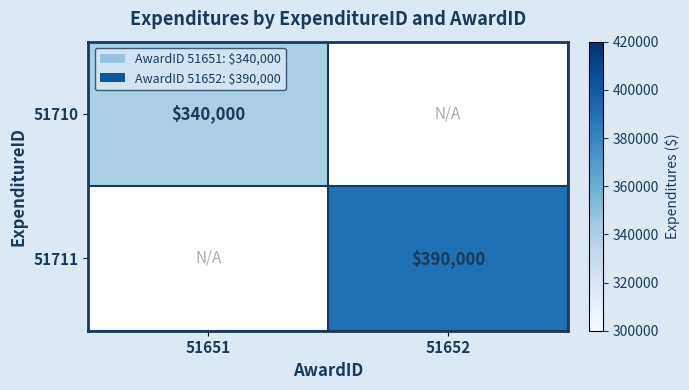

The 51711 series shows 390000 at 51652. True or false?

True